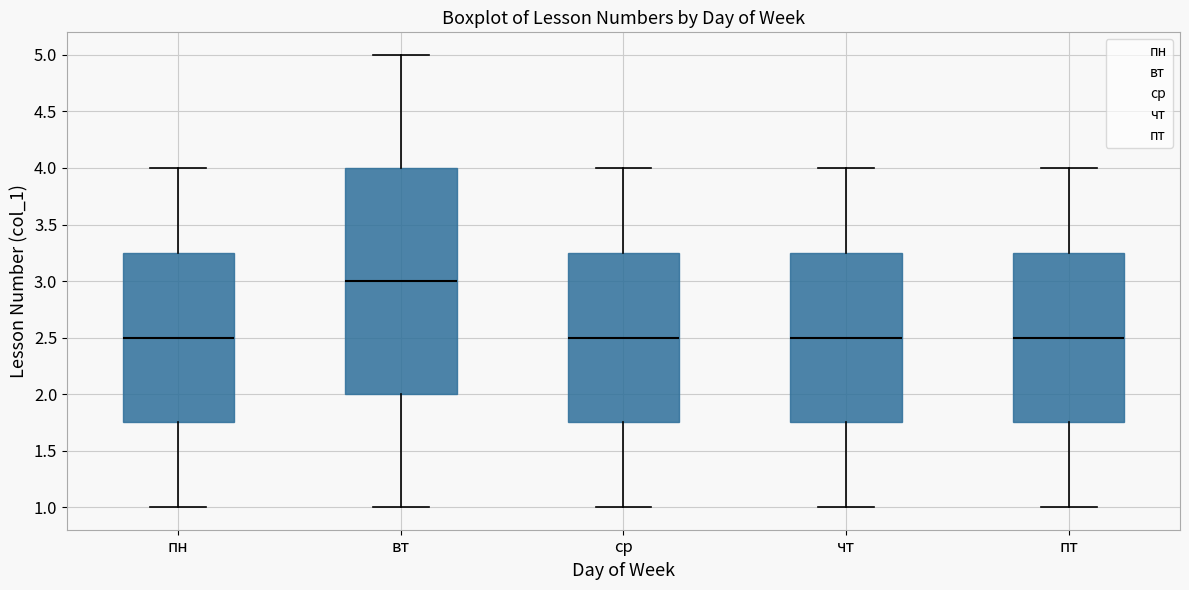

Where is the upper edge of the box for чт on the y-axis? The values are not printed on the chart, so give them approximately, as read against the axis.

3.25